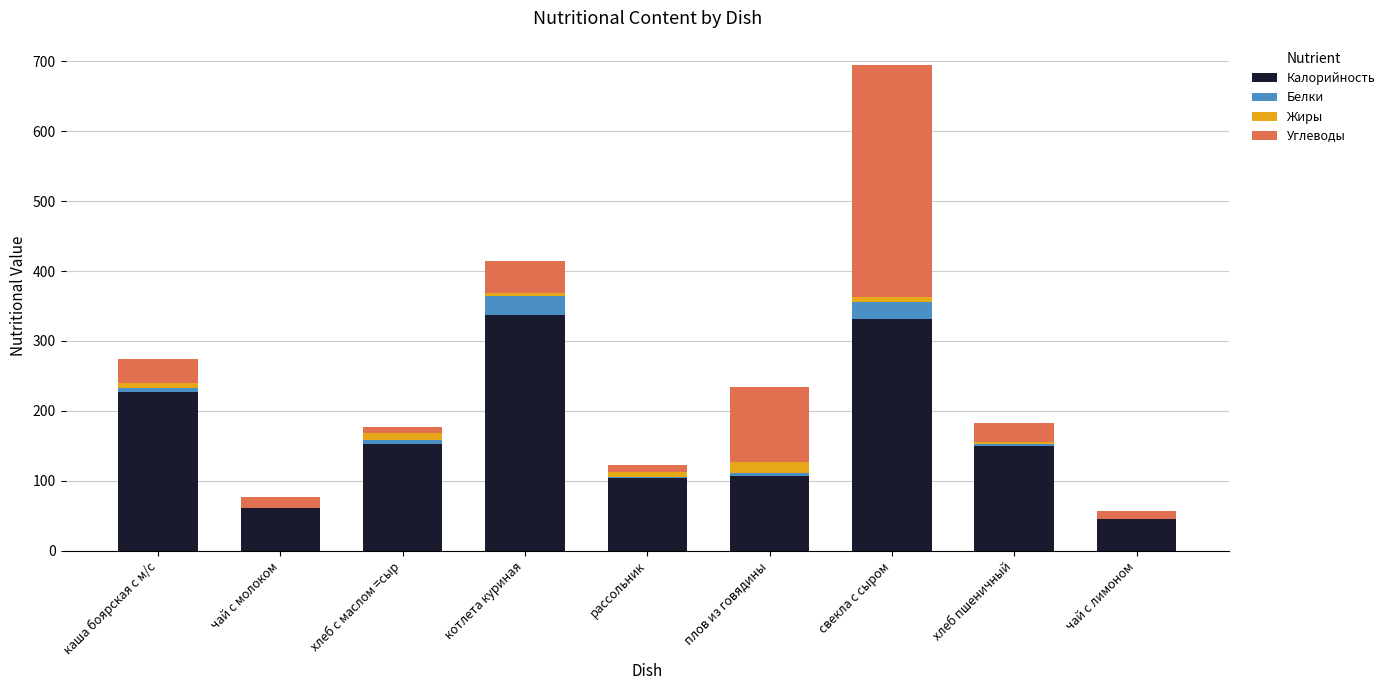

What is the highest value of the Калорийность series?

337.0